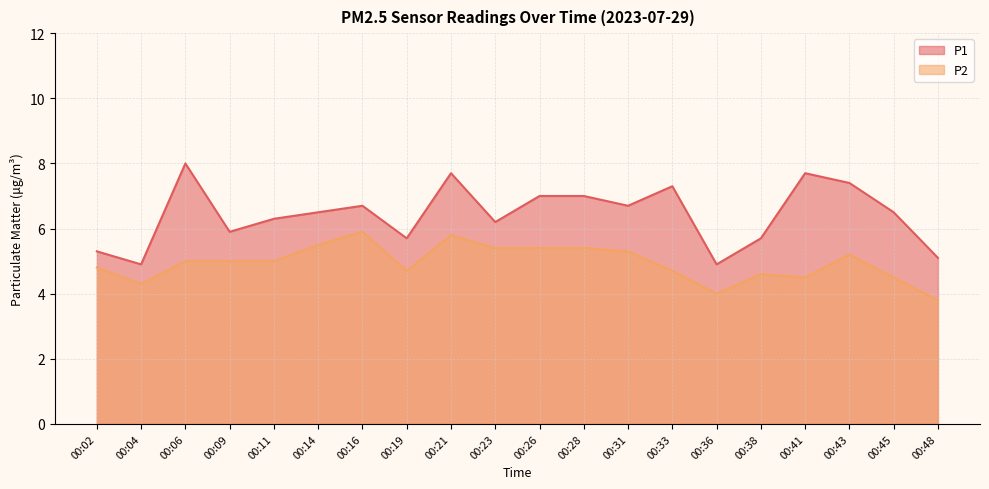

Between 00:06 and 00:36, which series saw the biggest shift?

P1